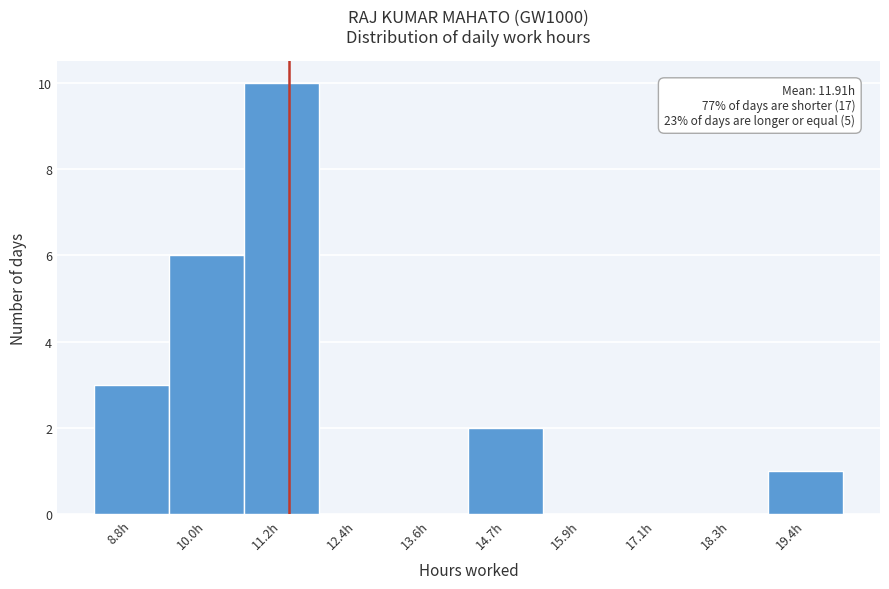

Reading right to left, what are all the values shown in this chart?

19.4h=1	18.3h=0	17.1h=0	15.9h=0	14.7h=2	13.6h=0	12.4h=0	11.2h=10	10.0h=6	8.8h=3